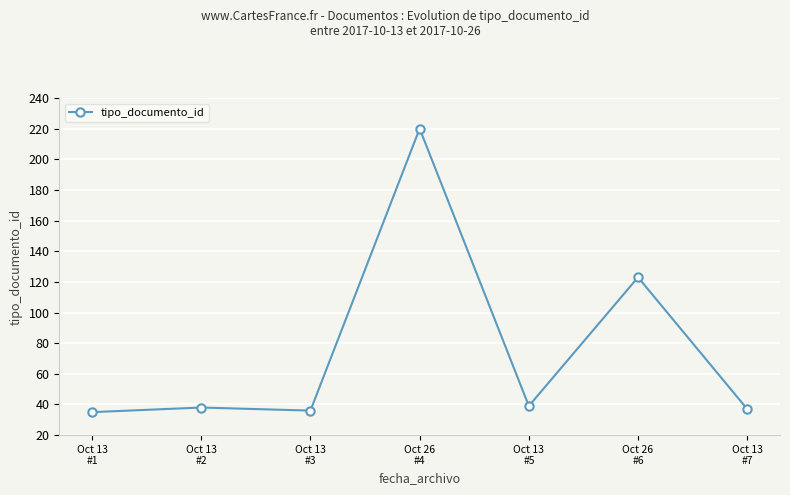

Reading left to right, transcribe all the data shown in this chart.

35	38	36	220	39	123	37